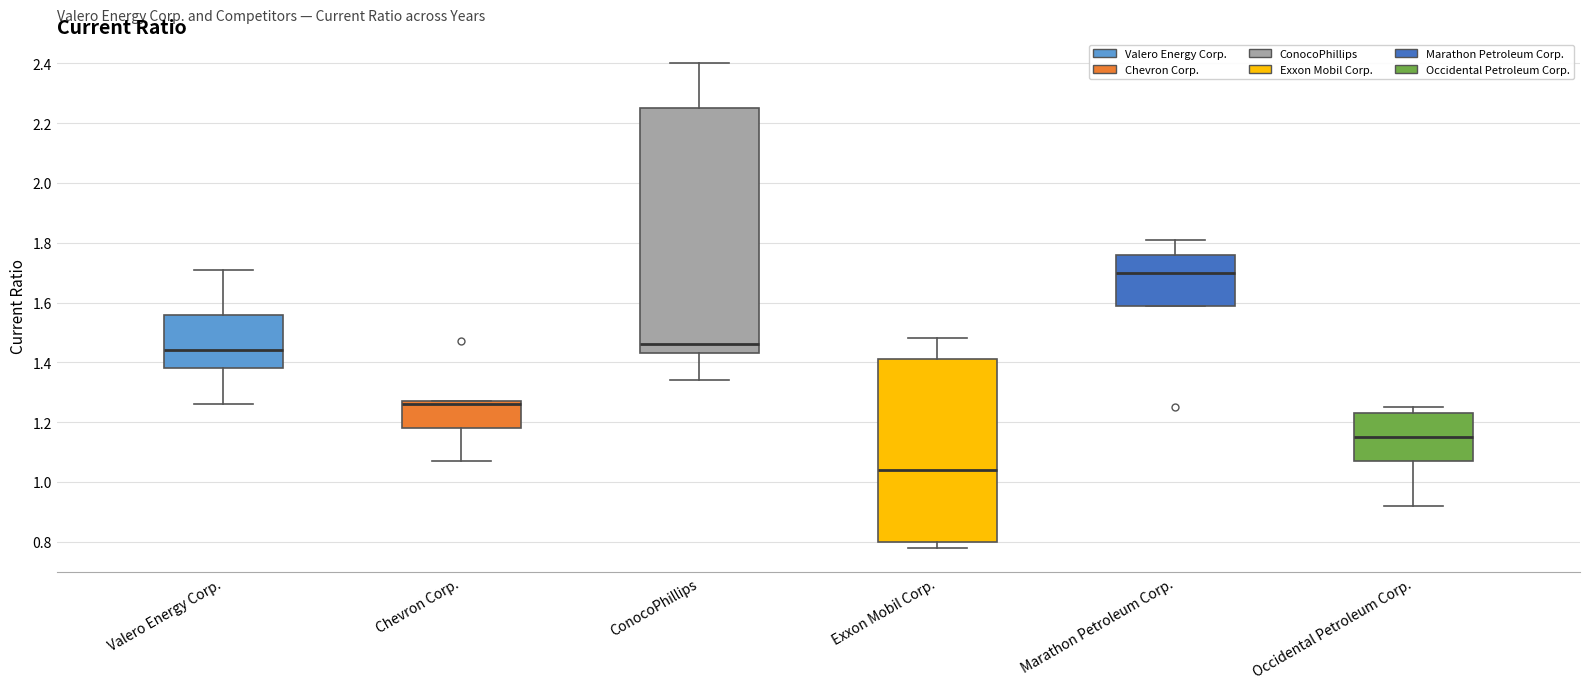

Which box is the tallest, from its lower edge to its upper edge?

ConocoPhillips